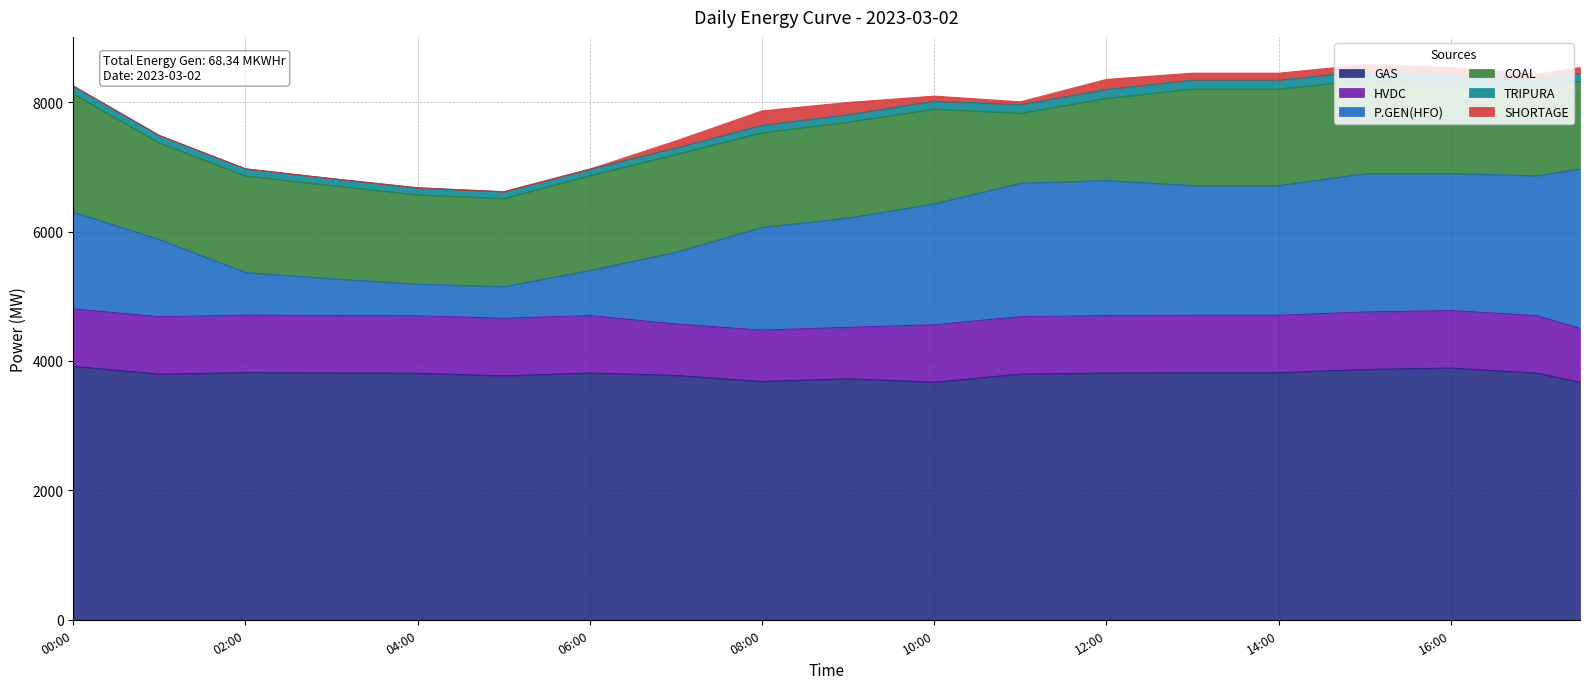

What is the average value of the SHORTAGE series?

75.1